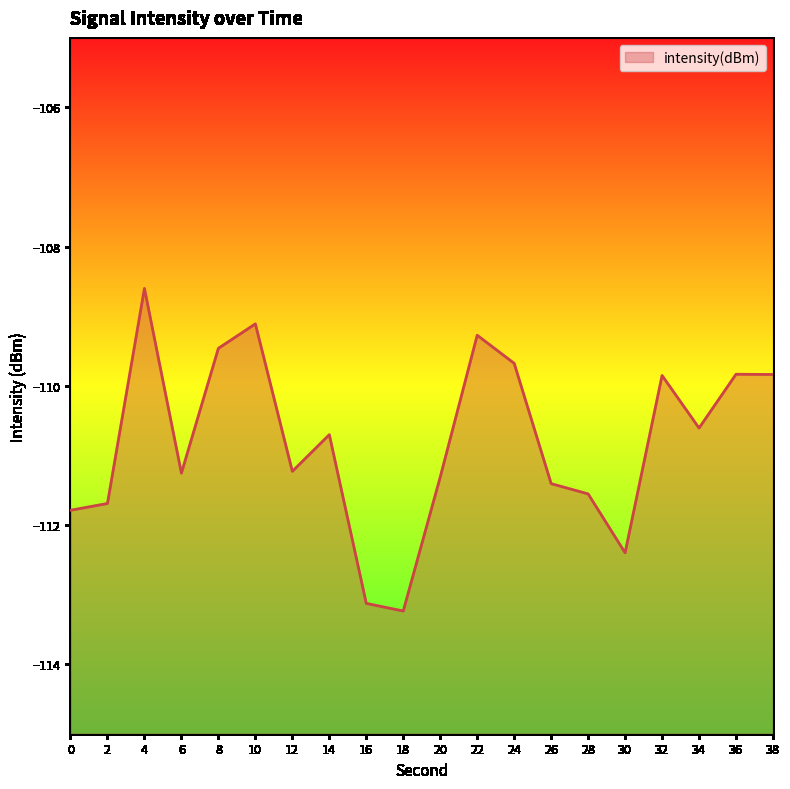

Rank the categories by value from lowest to highest.

18, 16, 30, 0, 2, 28, 26, 20, 6, 12, 14, 34, 32, 38, 36, 24, 8, 22, 10, 4